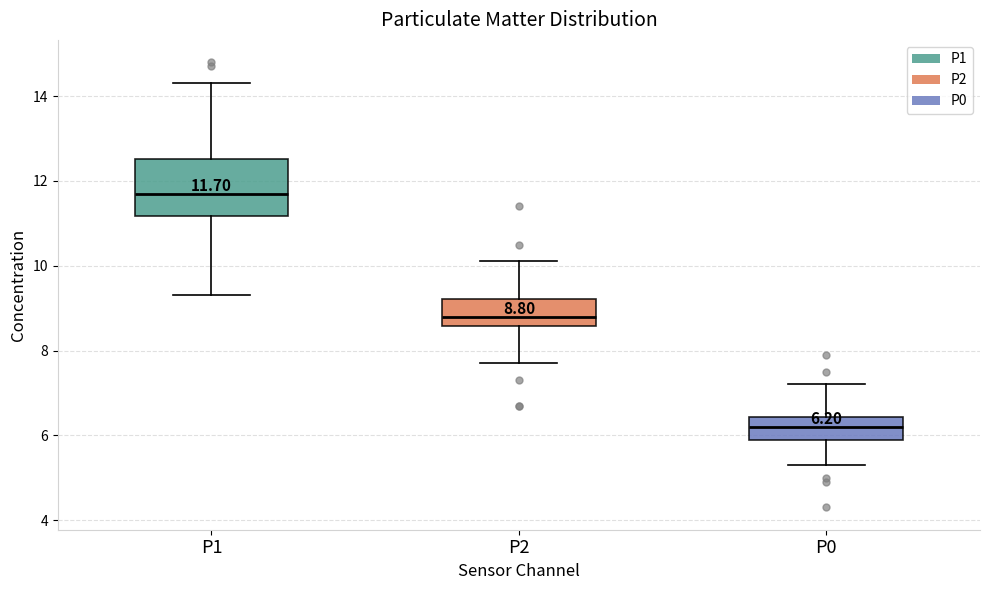

Which box has the highest median line?

P1